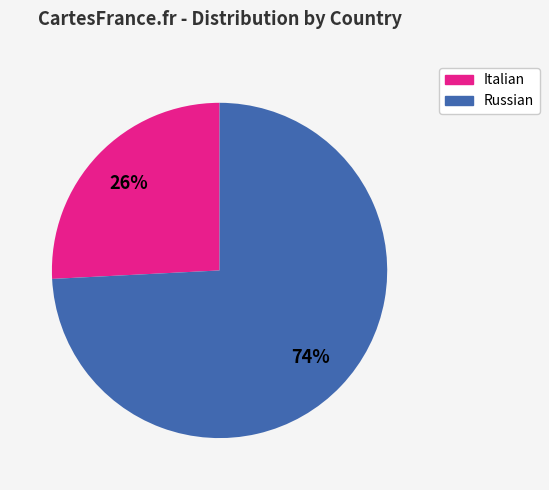

Between Italian and Russian, which is larger?

Russian